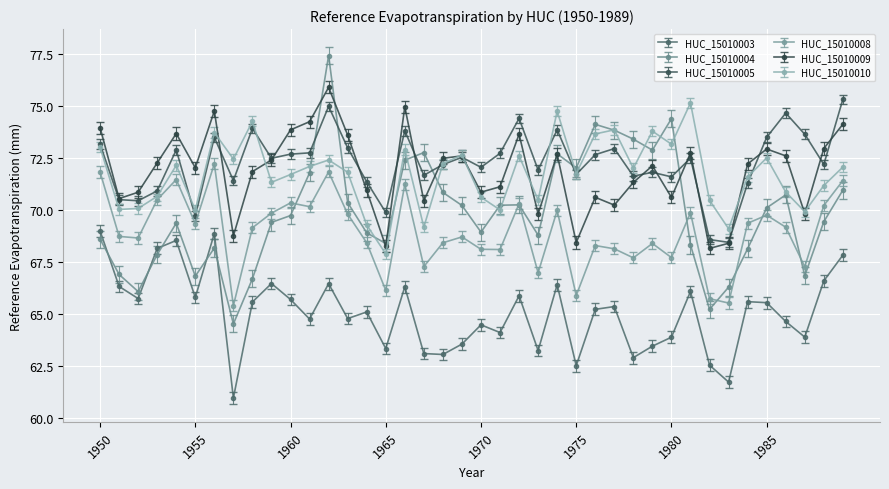

True or false: HUC_15010005 and HUC_15010010 cross at least once.

True